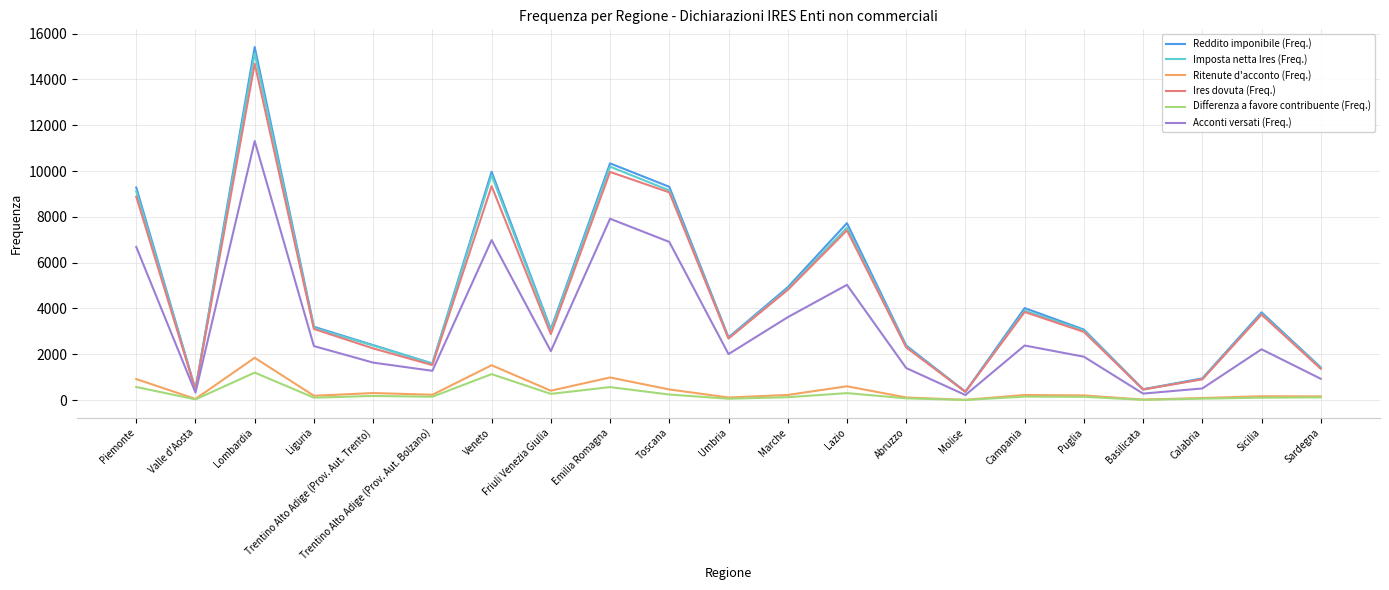

What is the maximum value for Differenza a favore contribuente (Freq.)?

1198